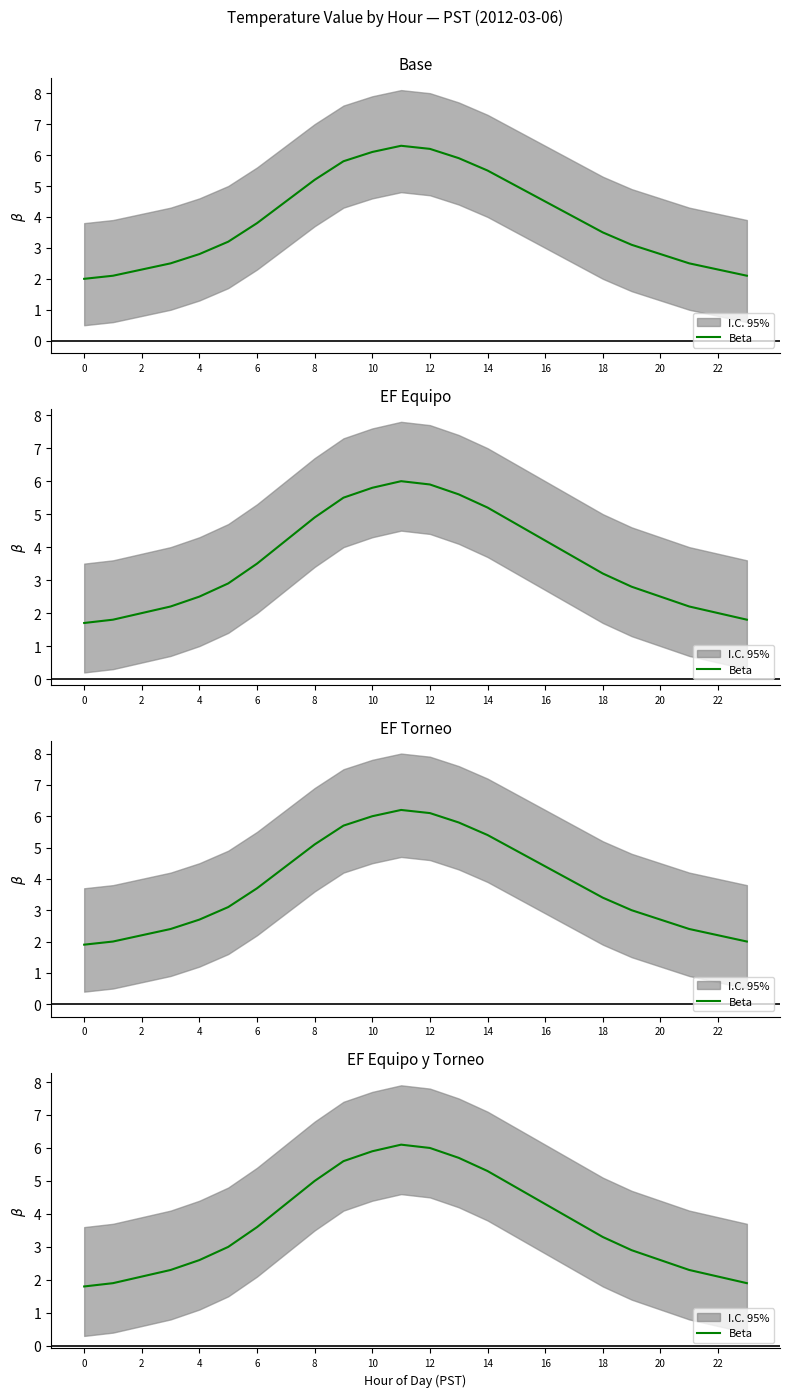

Which has a higher value, 20 or 0?

20